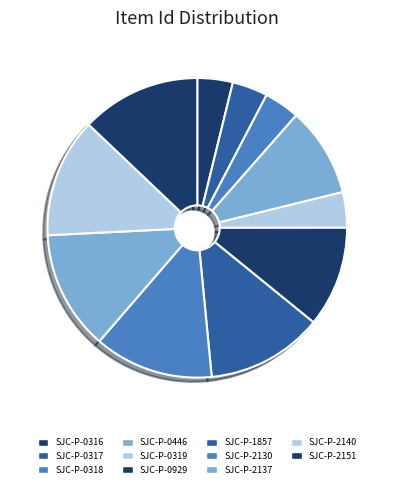

Approximately how many times larger is the value at SJC-P-0929 compared to SJC-P-0318?

2.8